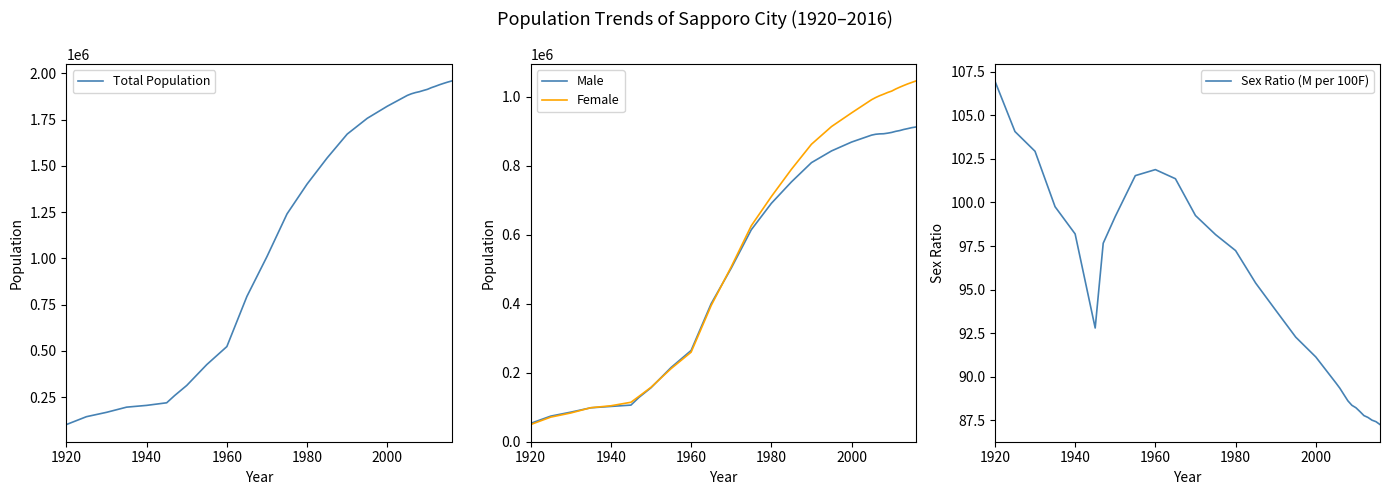

What is the minimum value for Sex Ratio (M per 100F)?

87.2